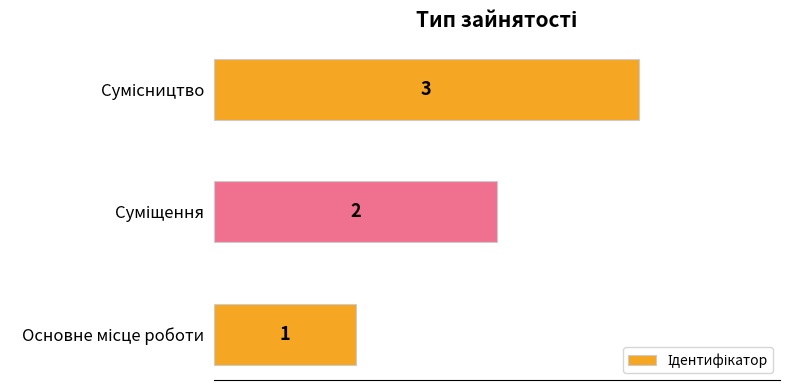

What is the sum of all values?

6